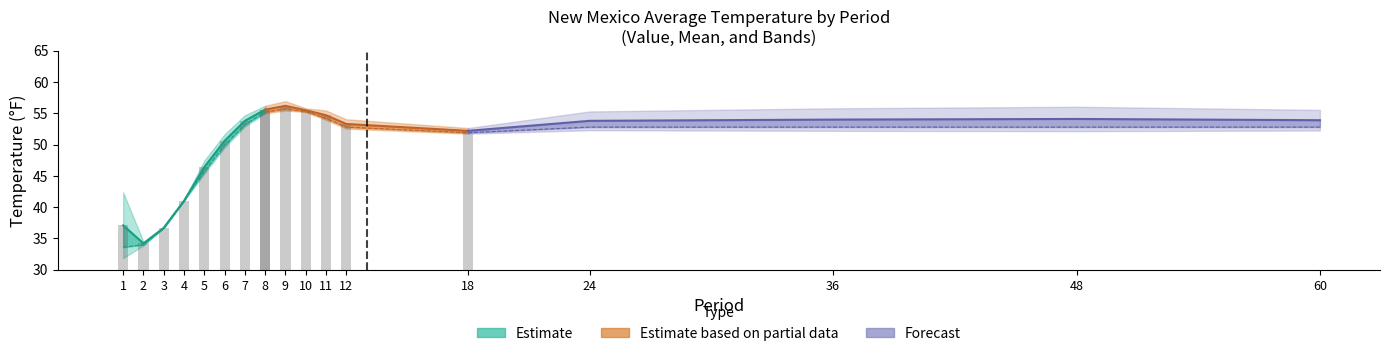

What is the sum of all Mean values?

830.5